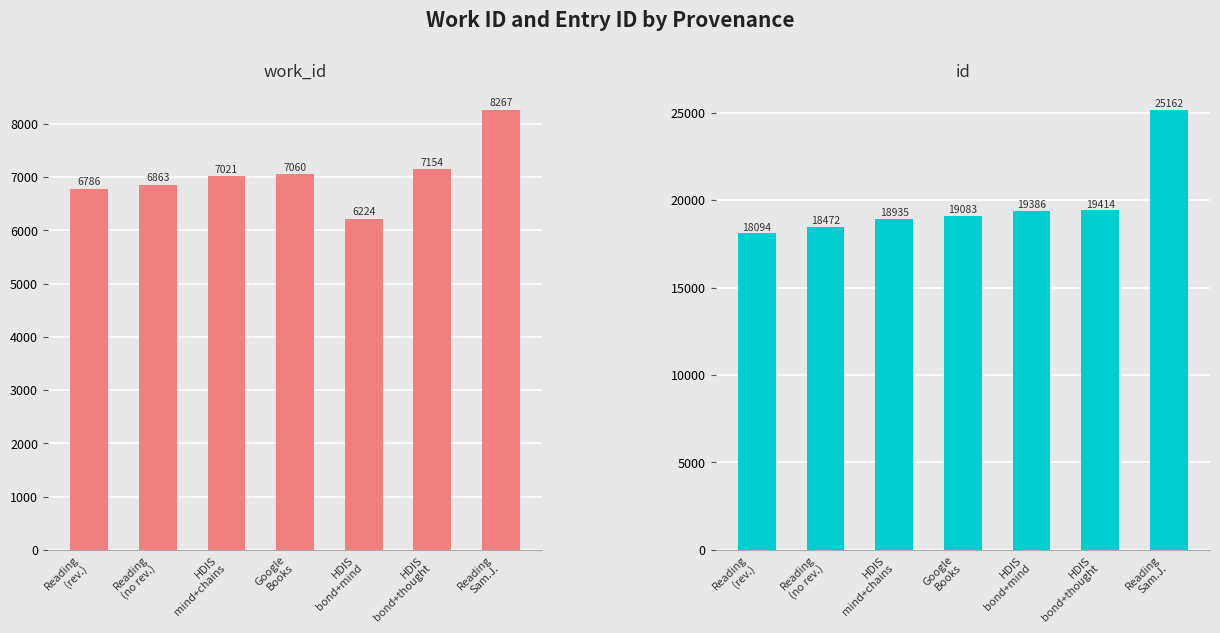

How many data points in id are above 19083?

3